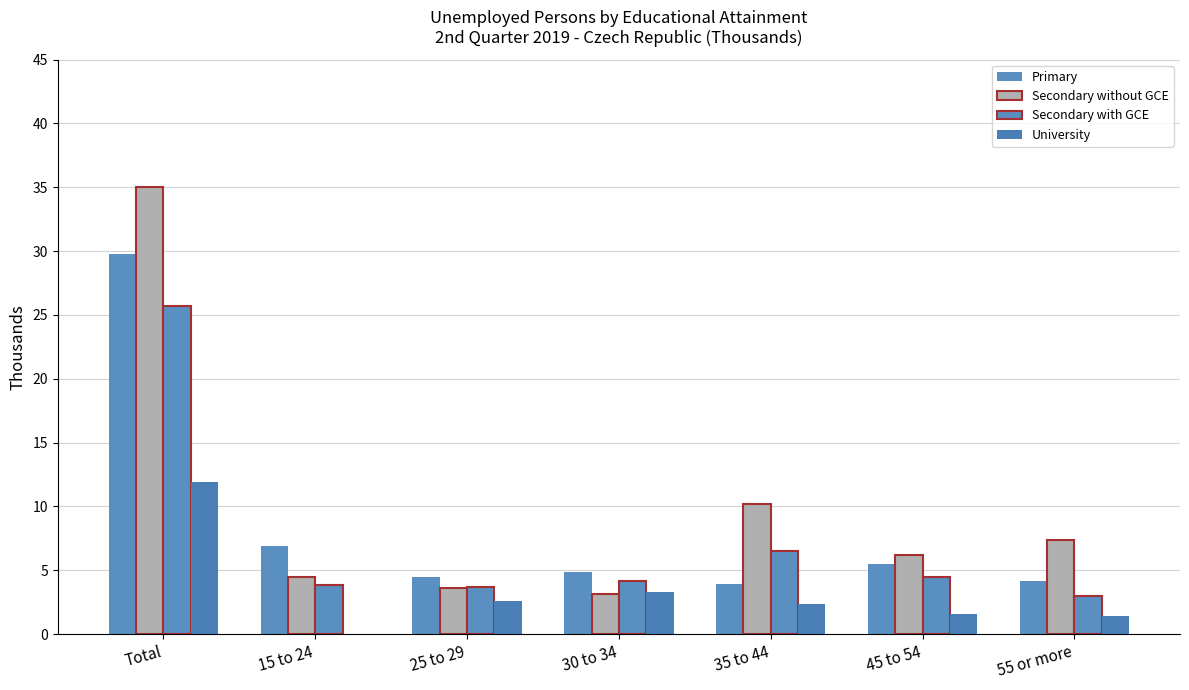

What is the difference between the maximum and minimum values in the Secondary with GCE series?

22.7